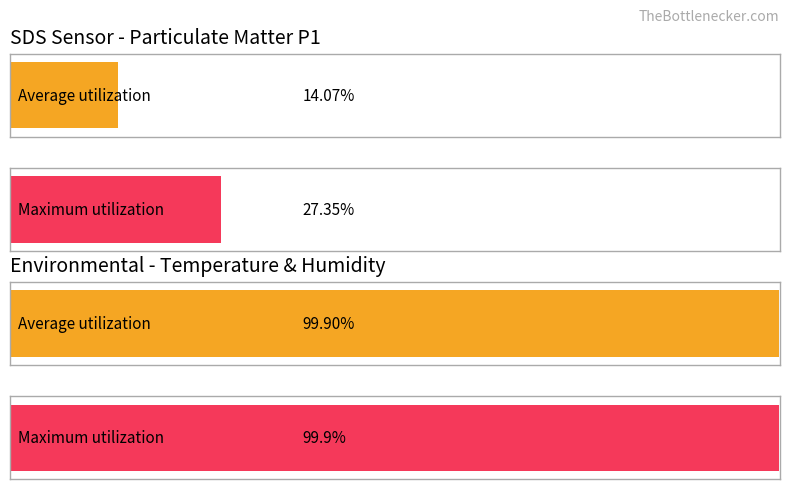

Between 3 and 18, which series saw the biggest shift?

Average utilization